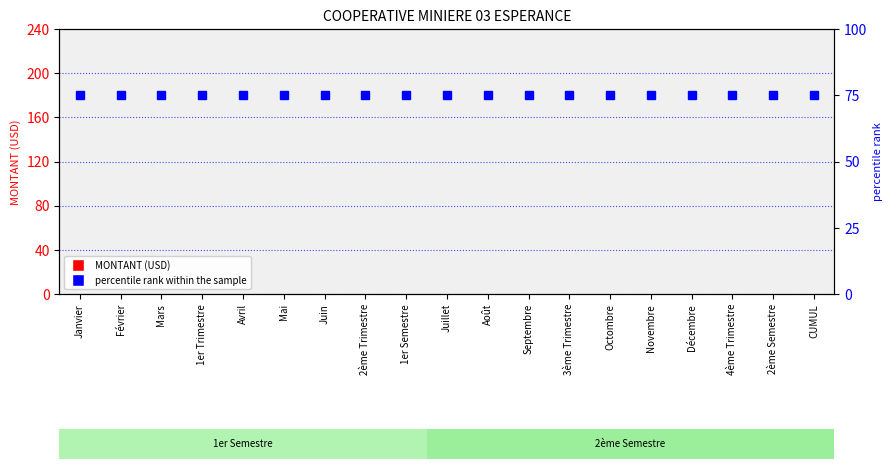

How many series are shown in this chart?

2